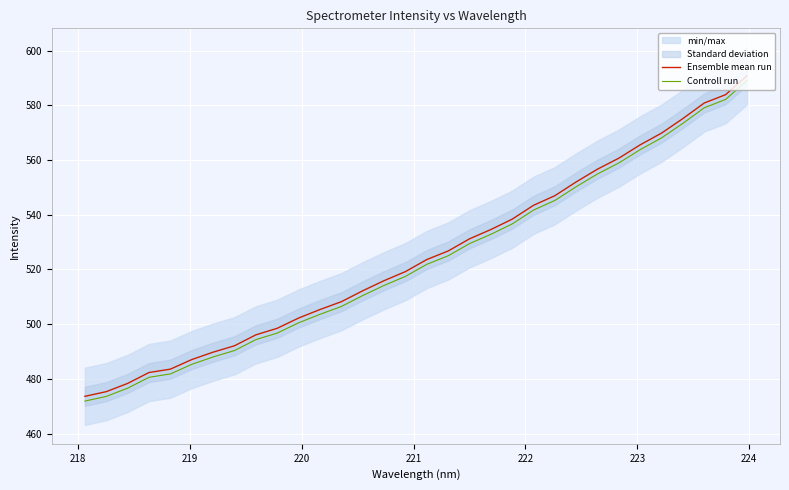

True or false: Ensemble mean run and Controll run cross at least once.

False